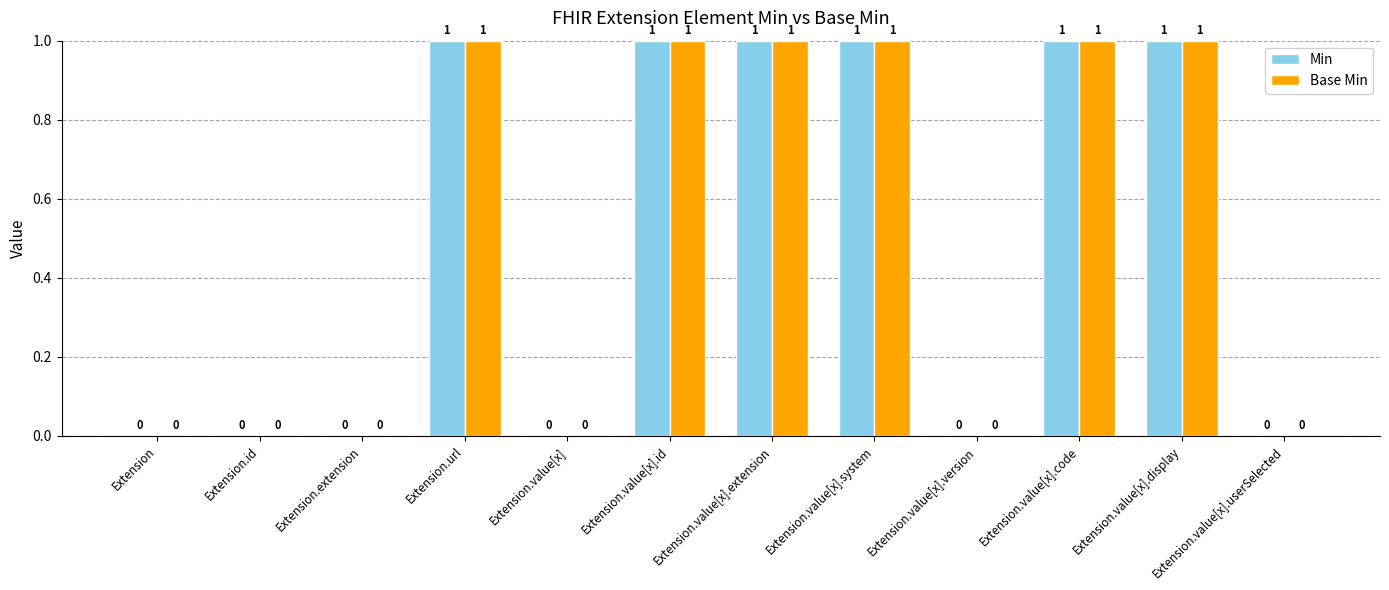

Reading left to right, what are all the values shown in this chart?

Min: Extension=0	Extension.id=0	Extension.extension=0	Extension.url=1	Extension.value[x]=0	Extension.value[x].id=1	Extension.value[x].extension=1	Extension.value[x].system=1	Extension.value[x].version=0	Extension.value[x].code=1	Extension.value[x].display=1	Extension.value[x].userSelected=0
Base Min: Extension=0	Extension.id=0	Extension.extension=0	Extension.url=1	Extension.value[x]=0	Extension.value[x].id=1	Extension.value[x].extension=1	Extension.value[x].system=1	Extension.value[x].version=0	Extension.value[x].code=1	Extension.value[x].display=1	Extension.value[x].userSelected=0